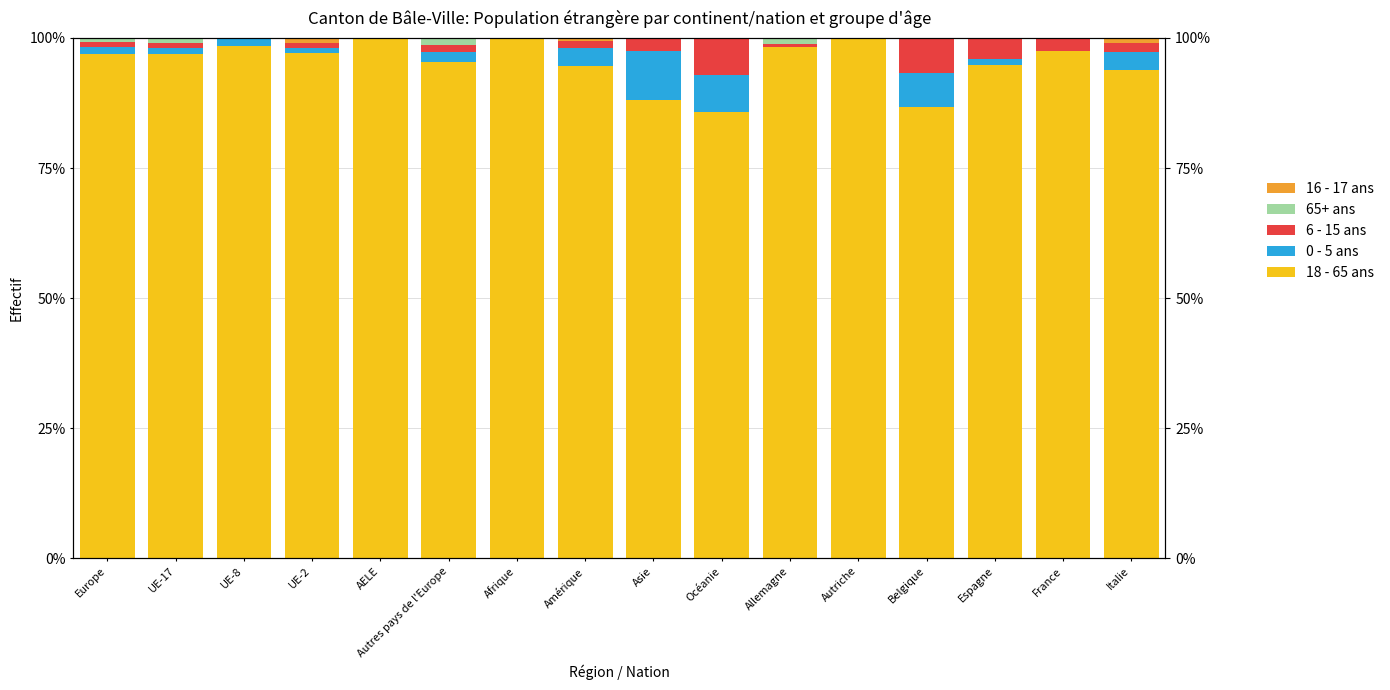

Rank the series at Amérique from lowest to highest value.

65+ ans, 16 - 17 ans, 6 - 15 ans, 0 - 5 ans, 18 - 65 ans